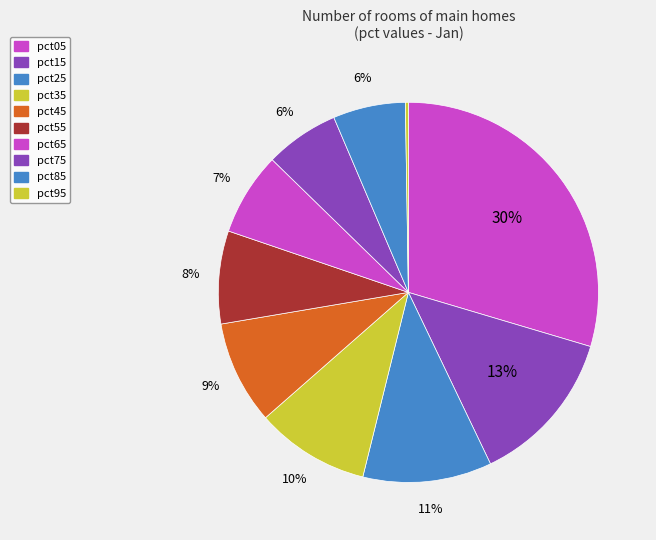

Which slice is the largest?

pct05